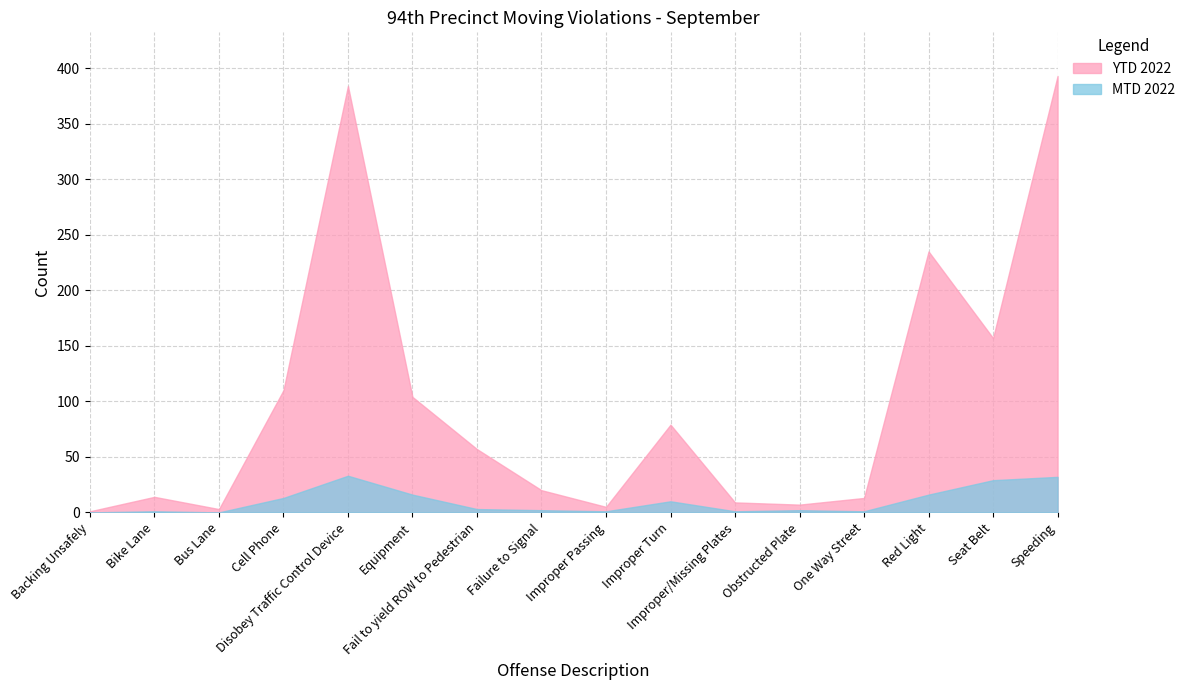

List the labels in order of YTD 2022 value, largest first.

Speeding, Disobey Traffic Control Device, Red Light, Seat Belt, Cell Phone, Equipment, Improper Turn, Fail to yield ROW to Pedestrian, Failure to Signal, Bike Lane, One Way Street, Improper/Missing Plates, Obstructed Plate, Improper Passing, Bus Lane, Backing Unsafely